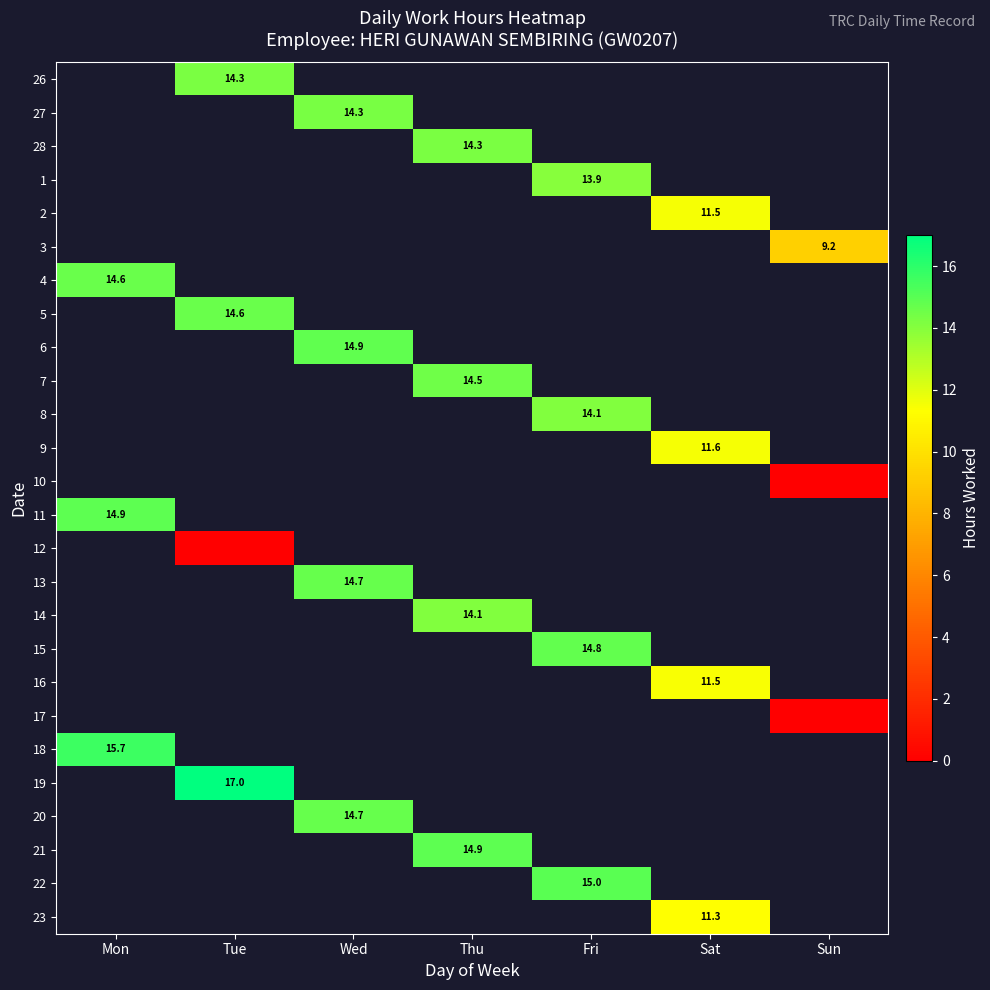

What is the spread (max minus min) of values at Tue?

17.0